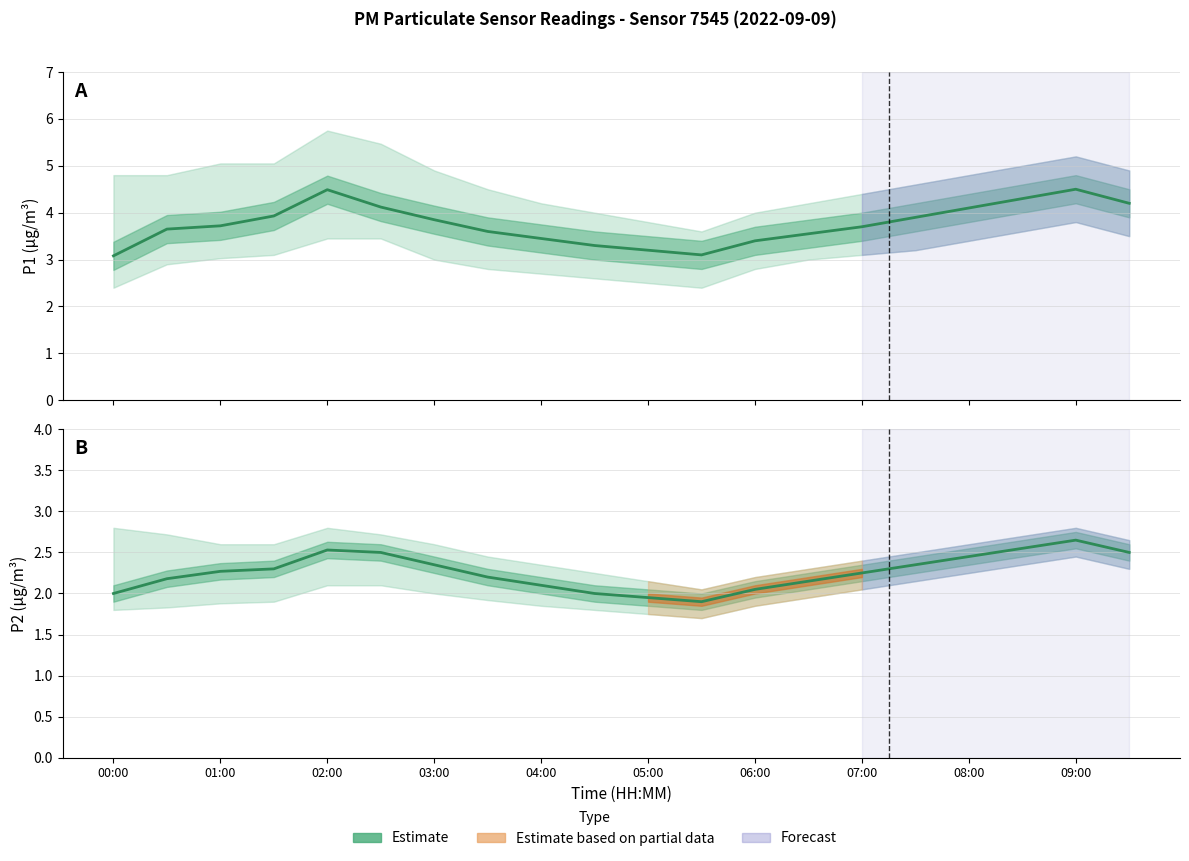

Rank the series by their average value, from highest to lowest.

P1, P2